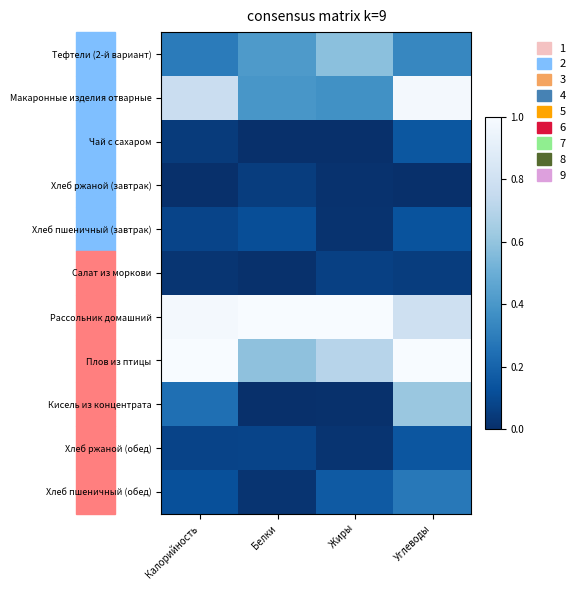

At Углеводы, list the series in order from smallest to largest.

Хлеб ржаной (завтрак), Салат из моркови, Хлеб пшеничный (завтрак), Хлеб ржаной (обед), Чай с сахаром, Хлеб пшеничный (обед), Тефтели (2-й вариант), Кисель из концентрата, Рассольник домашний, Макаронные изделия отварные, Плов из птицы